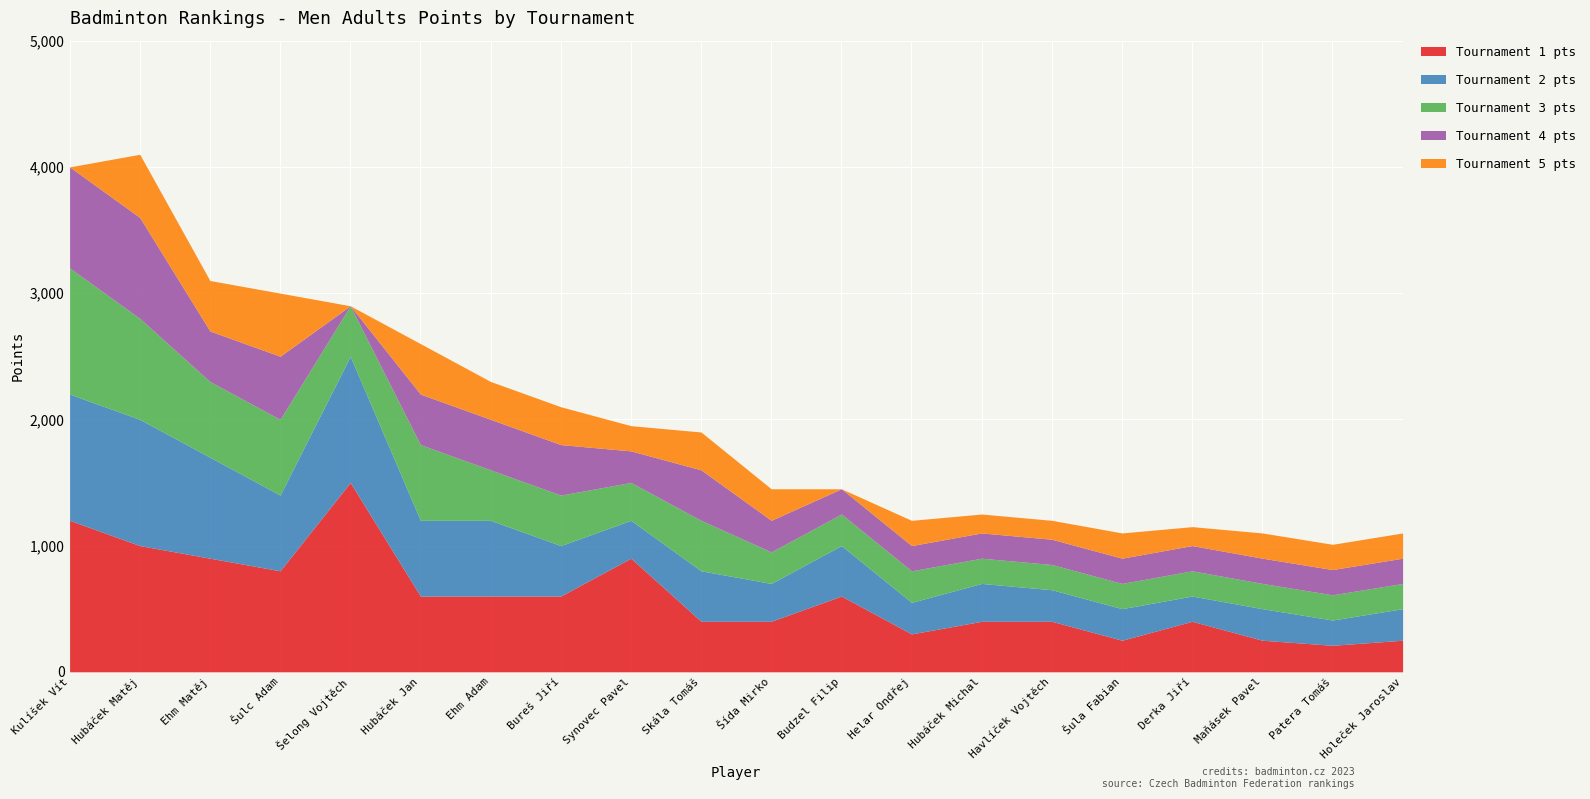

What is the approximate value of Tournament 2 pts at Bureš Jiří?

400